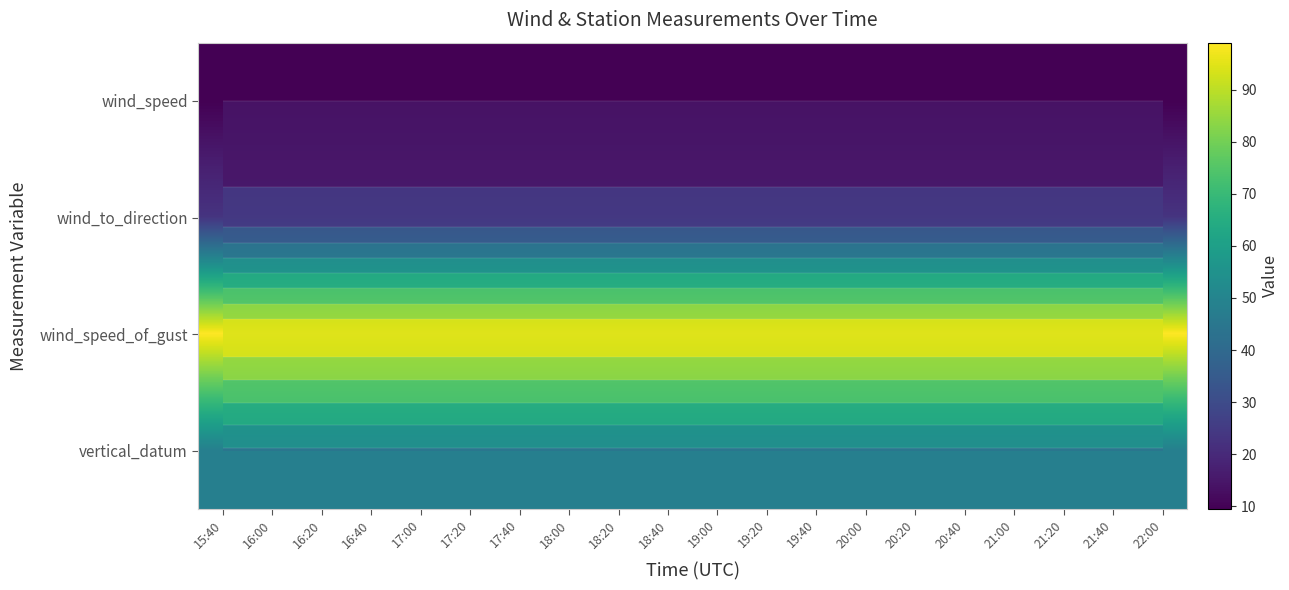

The wind_to_direction series shows 23.0 at 21:40. True or false?

True